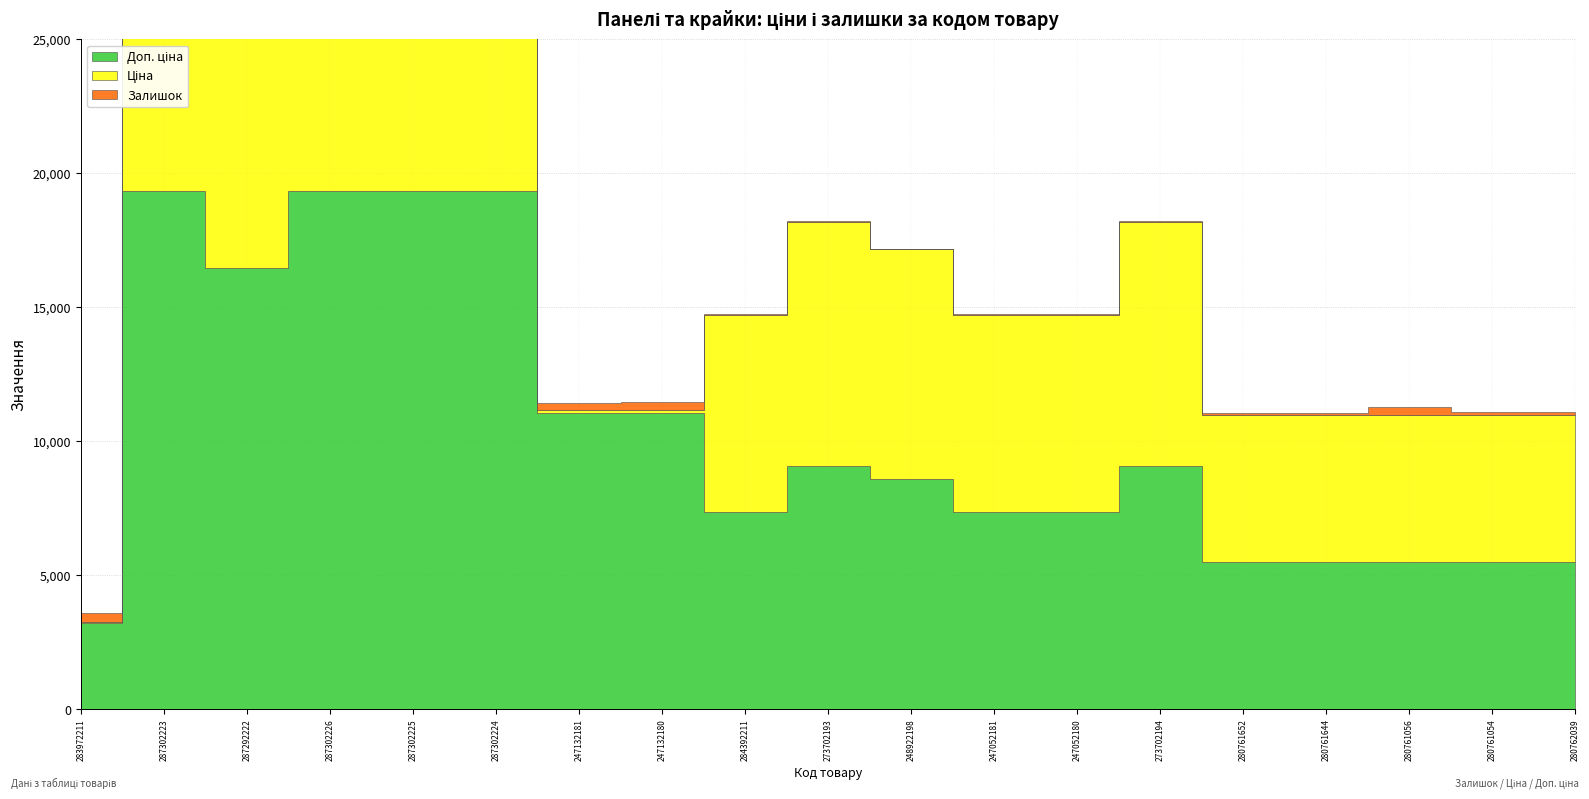

At which category is the sum across all series the highest?

287302223